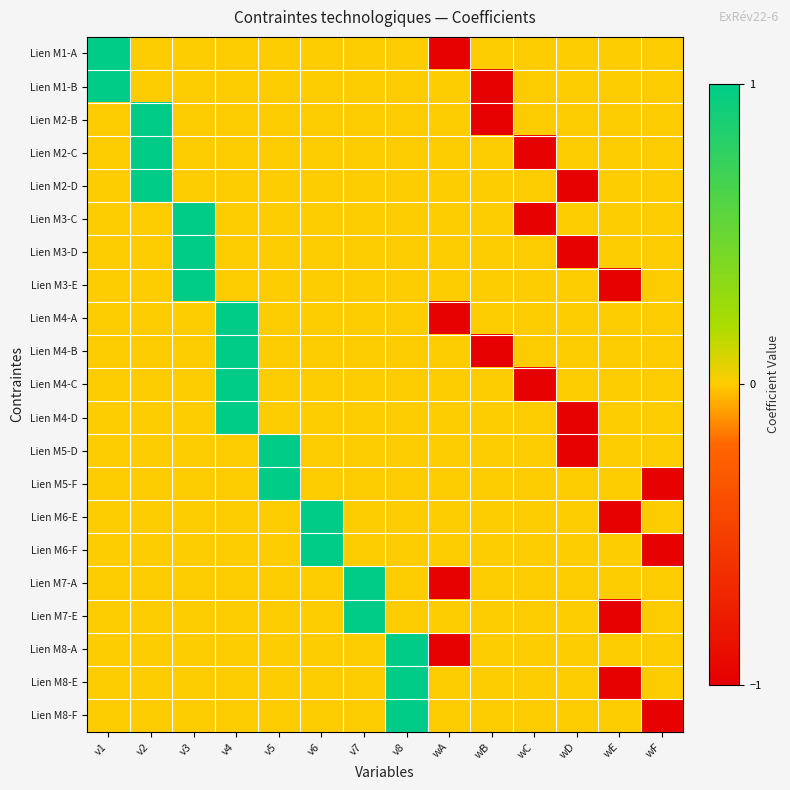

Reading right to left, transcribe all the data shown in this chart.

Lien M1-A: wF=0	wE=0	wD=0	wC=0	wB=0	wA=-1	v8=0	v7=0	v6=0	v5=0	v4=0	v3=0	v2=0	v1=1
Lien M1-B: wF=0	wE=0	wD=0	wC=0	wB=-1	wA=0	v8=0	v7=0	v6=0	v5=0	v4=0	v3=0	v2=0	v1=1
Lien M2-B: wF=0	wE=0	wD=0	wC=0	wB=-1	wA=0	v8=0	v7=0	v6=0	v5=0	v4=0	v3=0	v2=1	v1=0
Lien M2-C: wF=0	wE=0	wD=0	wC=-1	wB=0	wA=0	v8=0	v7=0	v6=0	v5=0	v4=0	v3=0	v2=1	v1=0
Lien M2-D: wF=0	wE=0	wD=-1	wC=0	wB=0	wA=0	v8=0	v7=0	v6=0	v5=0	v4=0	v3=0	v2=1	v1=0
Lien M3-C: wF=0	wE=0	wD=0	wC=-1	wB=0	wA=0	v8=0	v7=0	v6=0	v5=0	v4=0	v3=1	v2=0	v1=0
Lien M3-D: wF=0	wE=0	wD=-1	wC=0	wB=0	wA=0	v8=0	v7=0	v6=0	v5=0	v4=0	v3=1	v2=0	v1=0
Lien M3-E: wF=0	wE=-1	wD=0	wC=0	wB=0	wA=0	v8=0	v7=0	v6=0	v5=0	v4=0	v3=1	v2=0	v1=0
Lien M4-A: wF=0	wE=0	wD=0	wC=0	wB=0	wA=-1	v8=0	v7=0	v6=0	v5=0	v4=1	v3=0	v2=0	v1=0
Lien M4-B: wF=0	wE=0	wD=0	wC=0	wB=-1	wA=0	v8=0	v7=0	v6=0	v5=0	v4=1	v3=0	v2=0	v1=0
Lien M4-C: wF=0	wE=0	wD=0	wC=-1	wB=0	wA=0	v8=0	v7=0	v6=0	v5=0	v4=1	v3=0	v2=0	v1=0
Lien M4-D: wF=0	wE=0	wD=-1	wC=0	wB=0	wA=0	v8=0	v7=0	v6=0	v5=0	v4=1	v3=0	v2=0	v1=0
Lien M5-D: wF=0	wE=0	wD=-1	wC=0	wB=0	wA=0	v8=0	v7=0	v6=0	v5=1	v4=0	v3=0	v2=0	v1=0
Lien M5-F: wF=-1	wE=0	wD=0	wC=0	wB=0	wA=0	v8=0	v7=0	v6=0	v5=1	v4=0	v3=0	v2=0	v1=0
Lien M6-E: wF=0	wE=-1	wD=0	wC=0	wB=0	wA=0	v8=0	v7=0	v6=1	v5=0	v4=0	v3=0	v2=0	v1=0
Lien M6-F: wF=-1	wE=0	wD=0	wC=0	wB=0	wA=0	v8=0	v7=0	v6=1	v5=0	v4=0	v3=0	v2=0	v1=0
Lien M7-A: wF=0	wE=0	wD=0	wC=0	wB=0	wA=-1	v8=0	v7=1	v6=0	v5=0	v4=0	v3=0	v2=0	v1=0
Lien M7-E: wF=0	wE=-1	wD=0	wC=0	wB=0	wA=0	v8=0	v7=1	v6=0	v5=0	v4=0	v3=0	v2=0	v1=0
Lien M8-A: wF=0	wE=0	wD=0	wC=0	wB=0	wA=-1	v8=1	v7=0	v6=0	v5=0	v4=0	v3=0	v2=0	v1=0
Lien M8-E: wF=0	wE=-1	wD=0	wC=0	wB=0	wA=0	v8=1	v7=0	v6=0	v5=0	v4=0	v3=0	v2=0	v1=0
Lien M8-F: wF=-1	wE=0	wD=0	wC=0	wB=0	wA=0	v8=1	v7=0	v6=0	v5=0	v4=0	v3=0	v2=0	v1=0